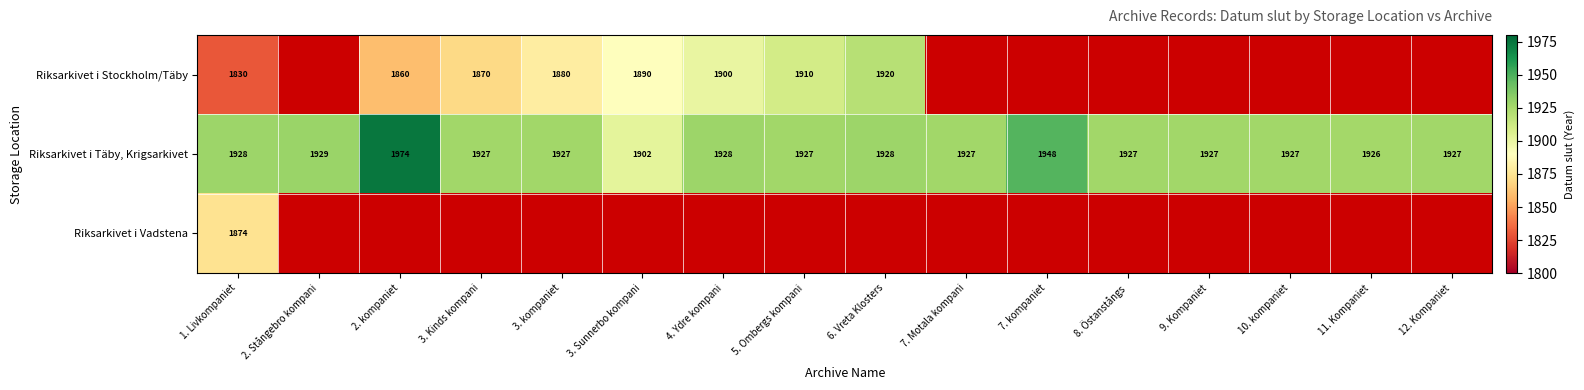

At which label is Riksarkivet i Täby, Krigsarkivet closest to 1938?

2. Stångebro kompani